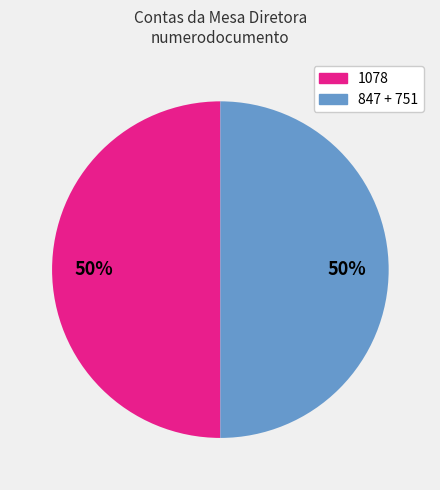

To the nearest percent, what is the difference between the largest and smallest slice percentages?

0%